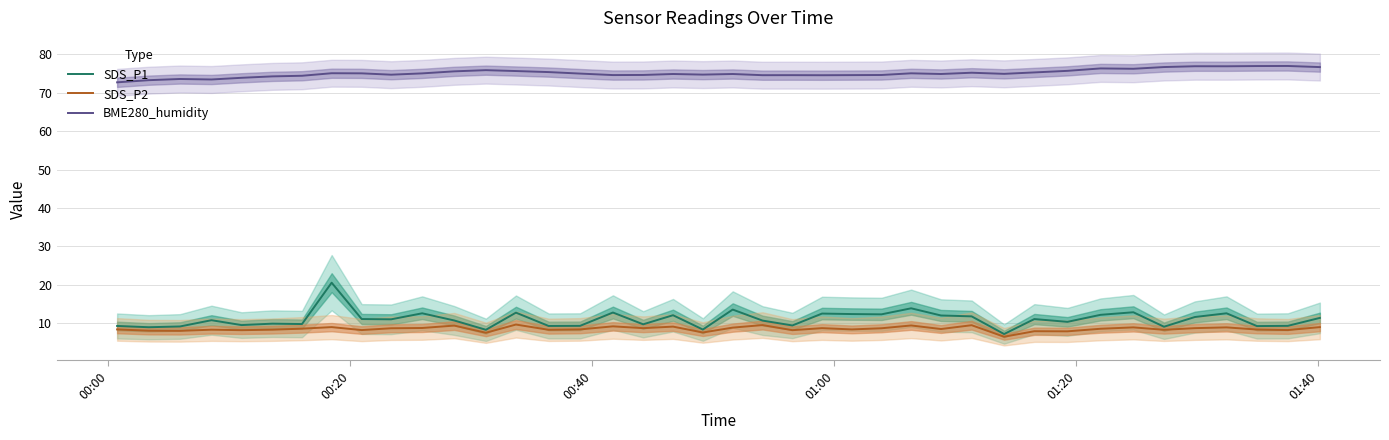

How many series are shown in this chart?

3